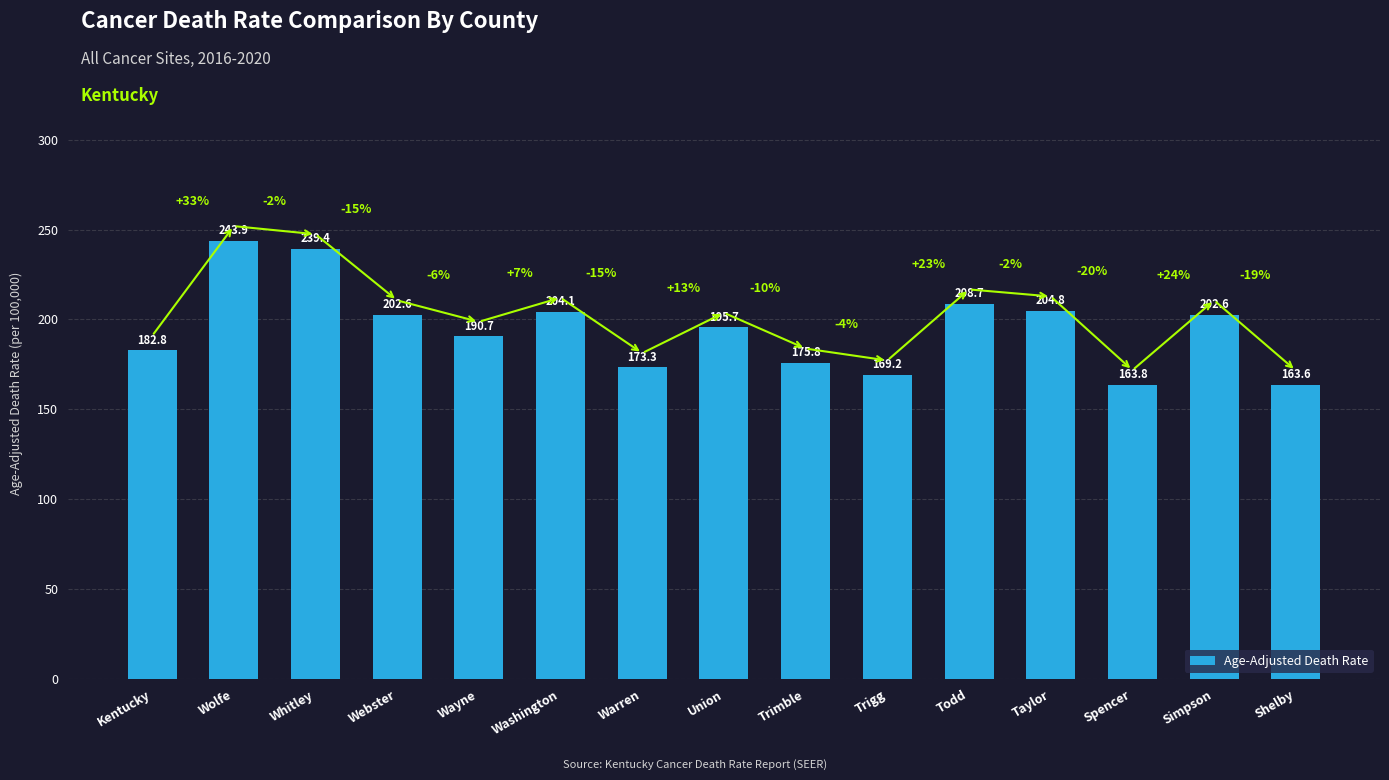

At which label does the data first exceed 195?

Wolfe